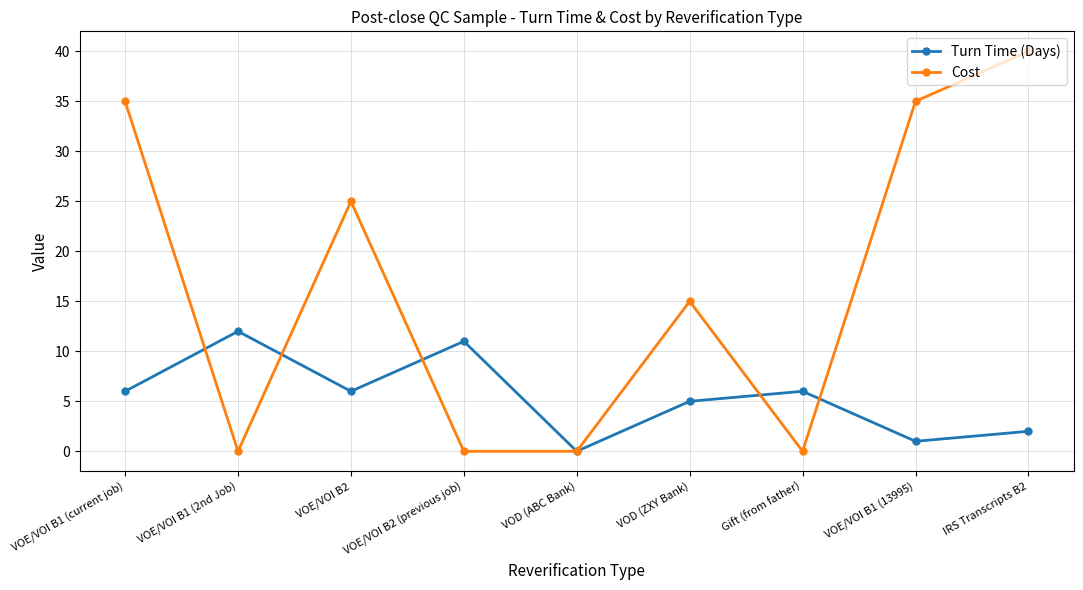

Rank the series by their average value, from highest to lowest.

Cost, Turn Time (Days)